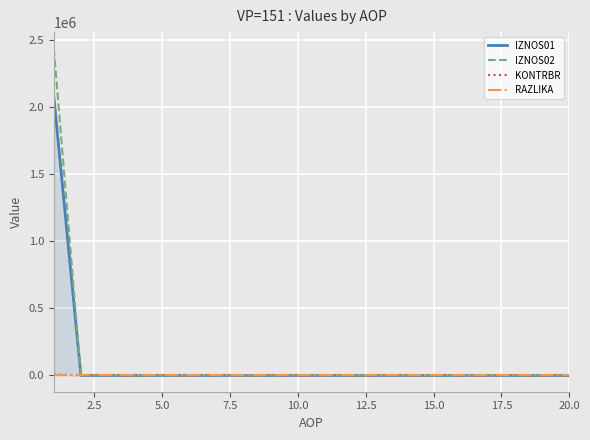

Which series has the largest range (max minus min)?

IZNOS02